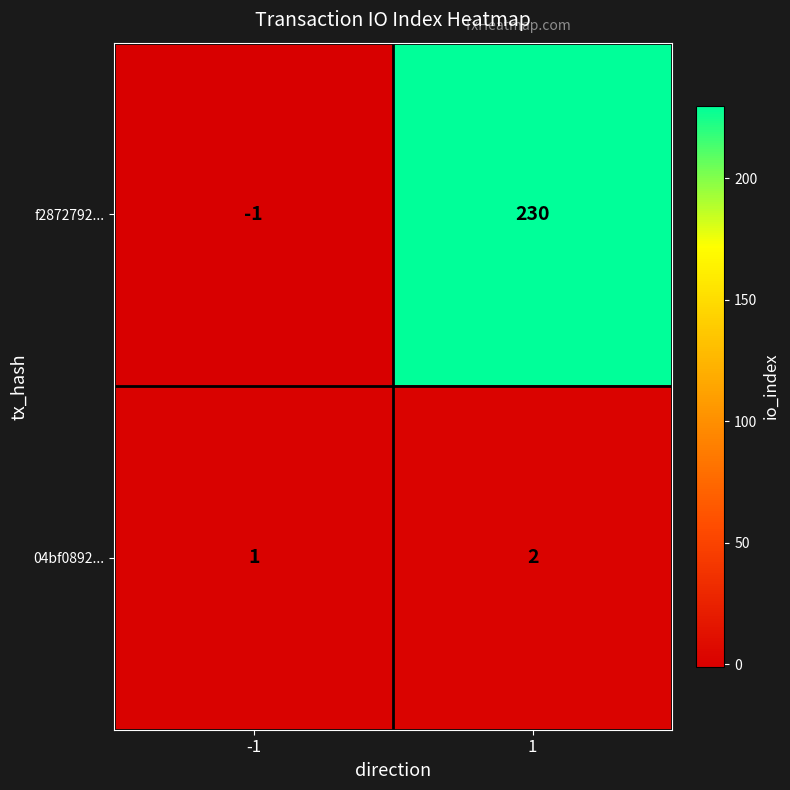

What is the sum of the f2872792... values at -1 and 1?

229